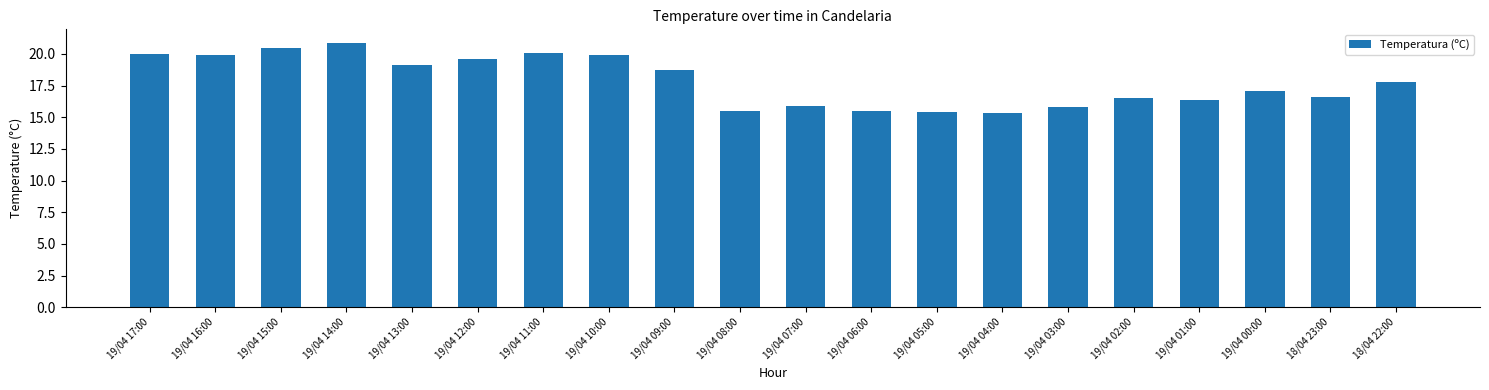

What is the difference between the values at 19/04 01:00 and 19/04 04:00?

1.1